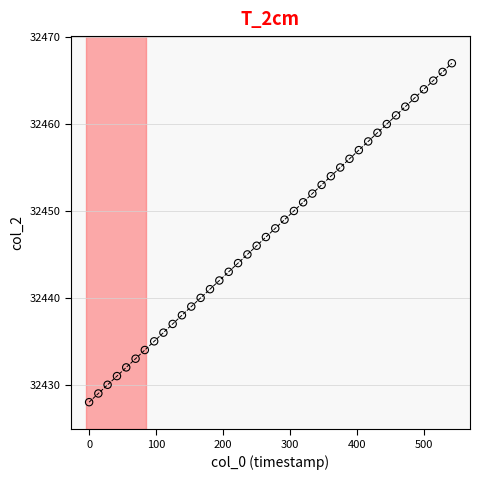

What is the range of Y values (max minus min)?

39